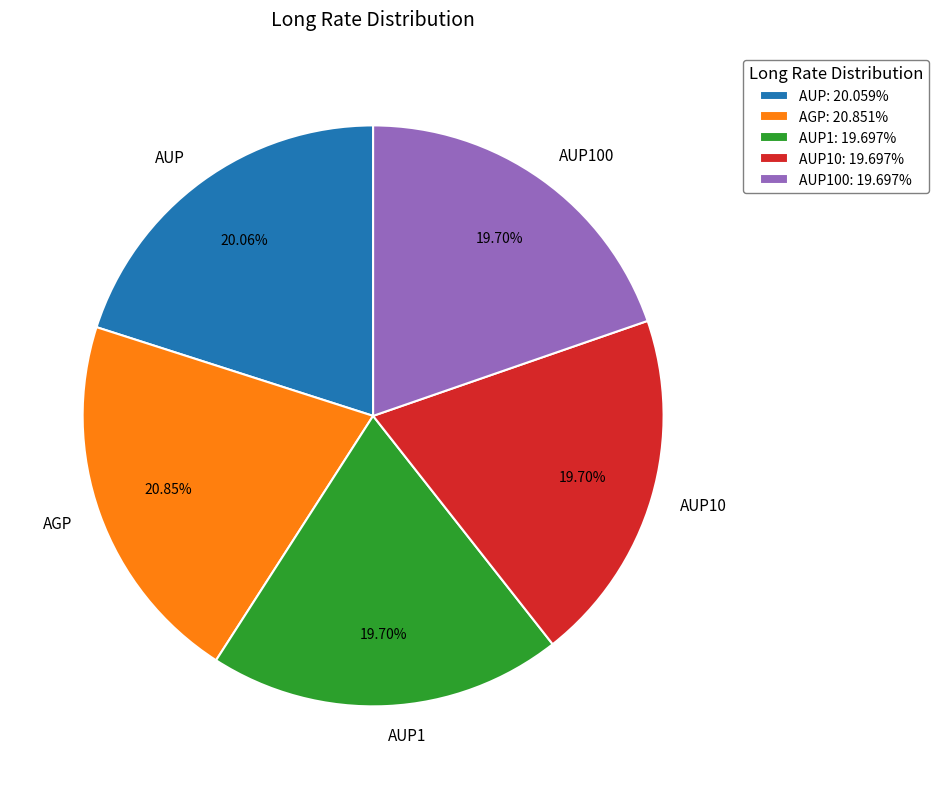

The AUP100 slice represents 28% of the pie. True or false?

False